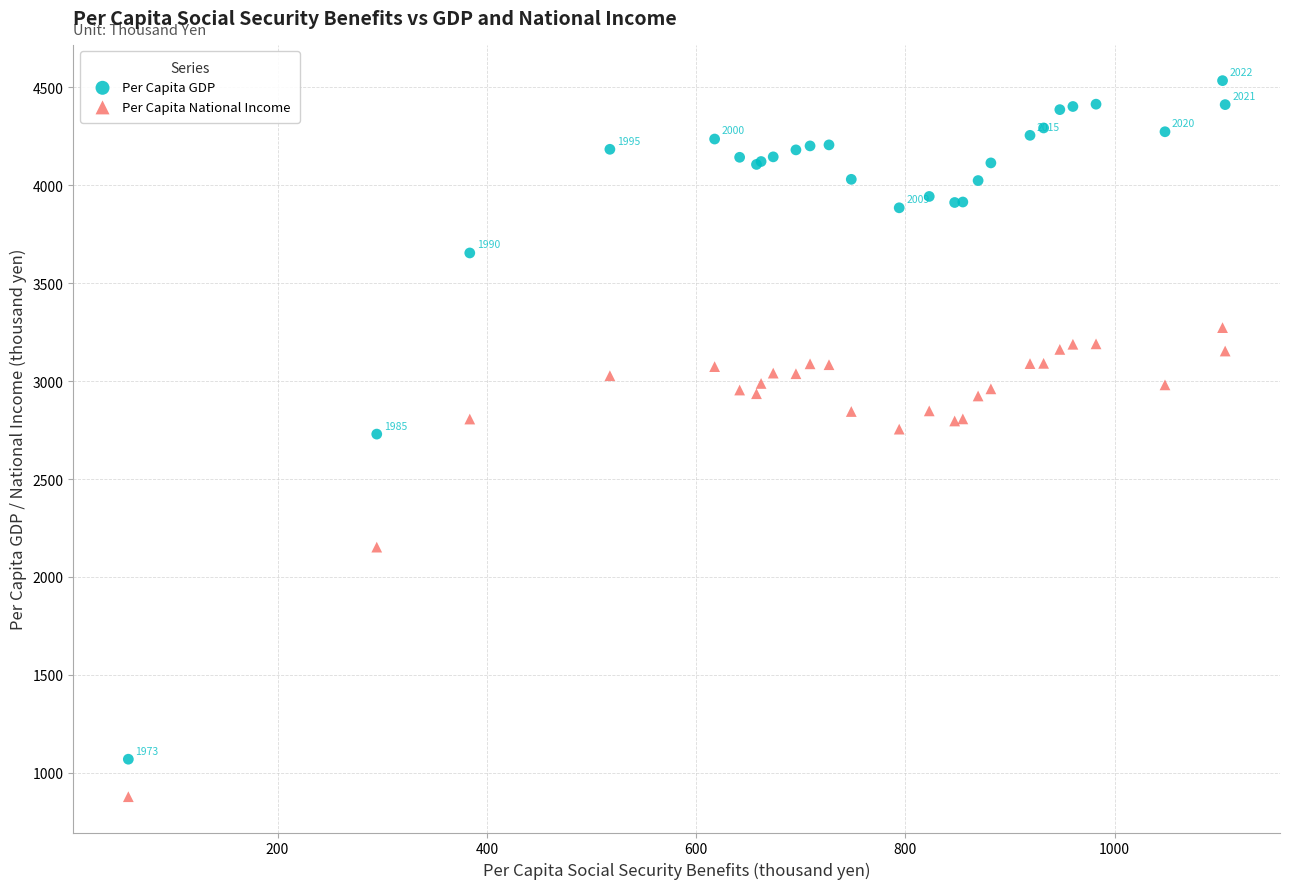

Which series has the widest spread of Y values?

Per Capita GDP